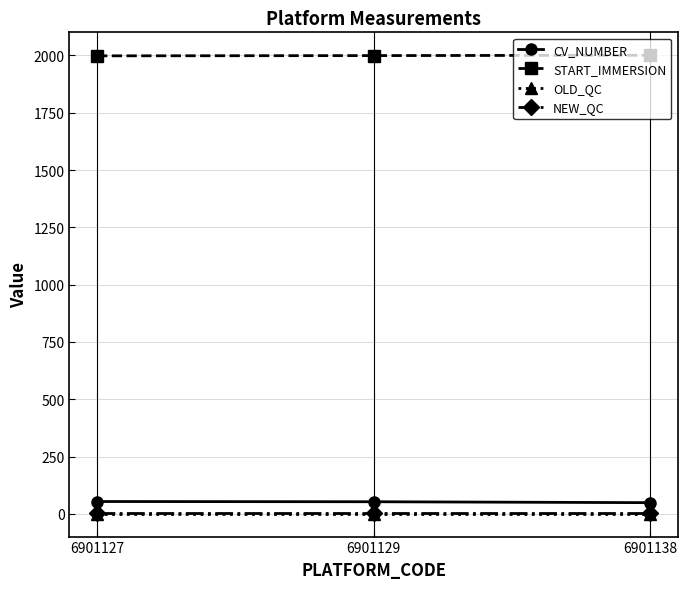

What is the greatest value displayed?

2000.8